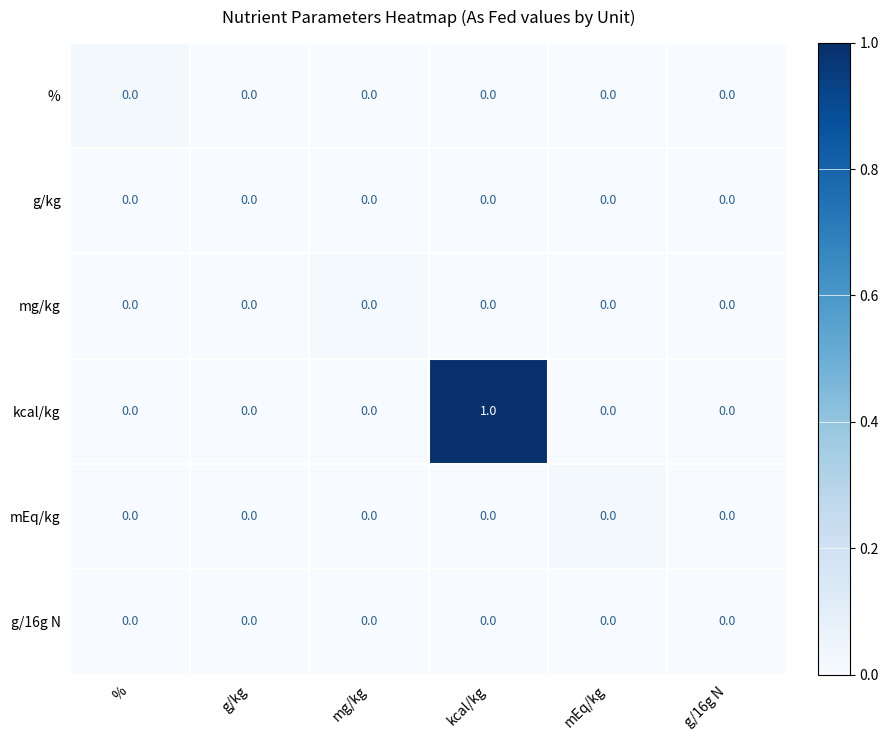

Is it true that mg/kg equals 0 at kcal/kg?

True